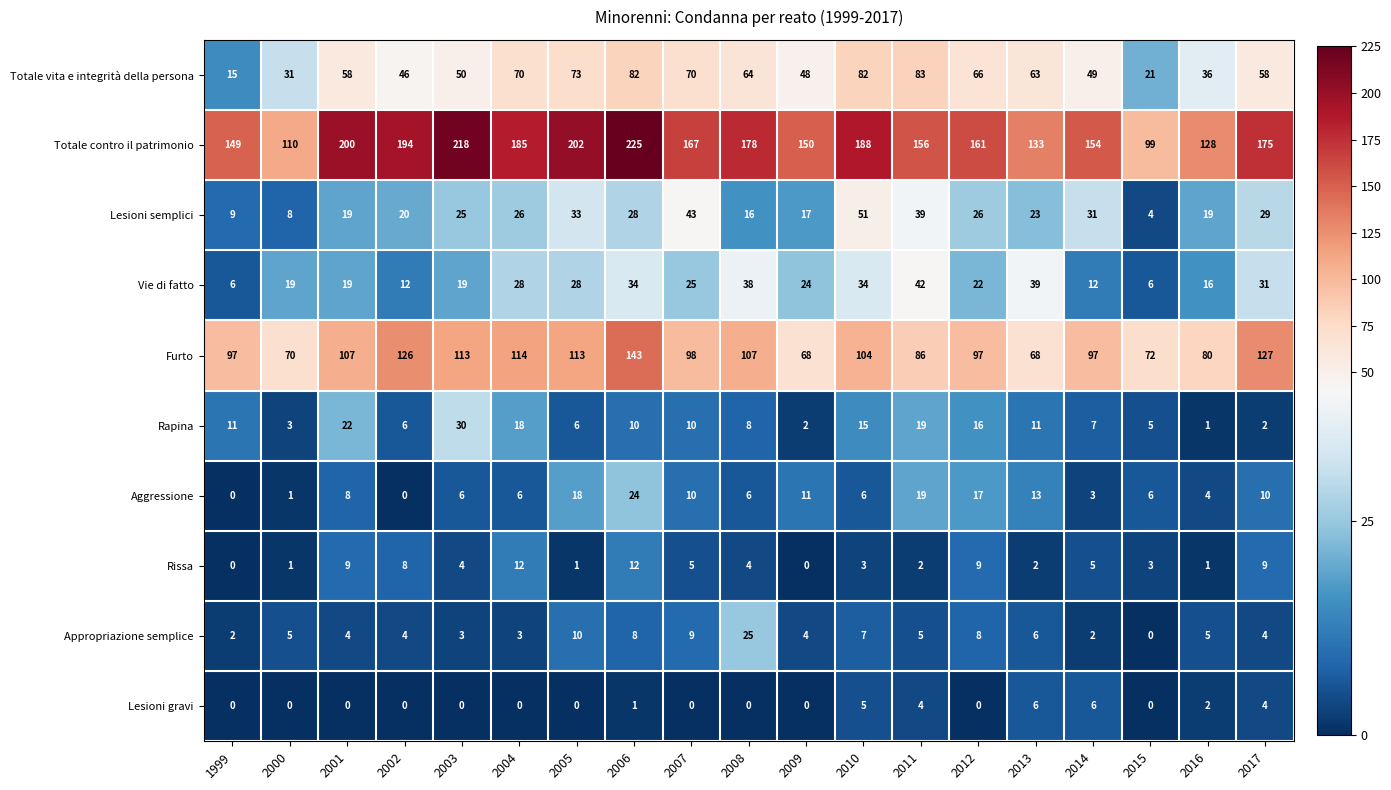

What is the sum of all Furto values?

1887